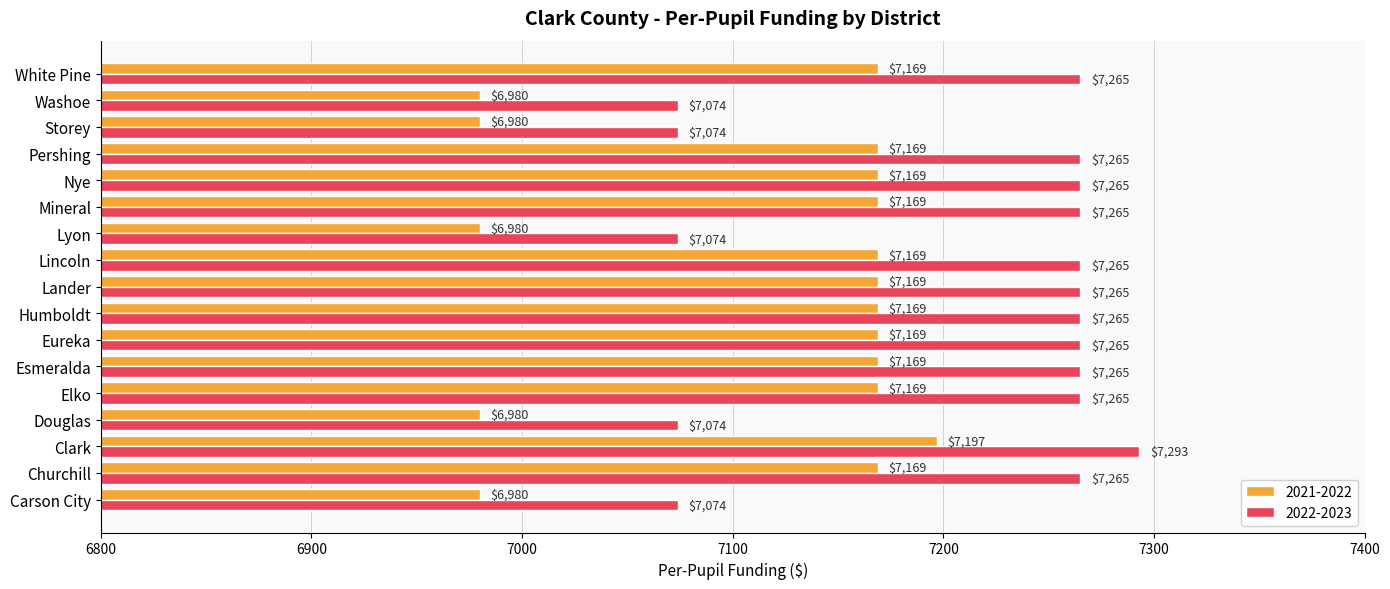

How many data points in 2022-2023 are less than 7265?

5